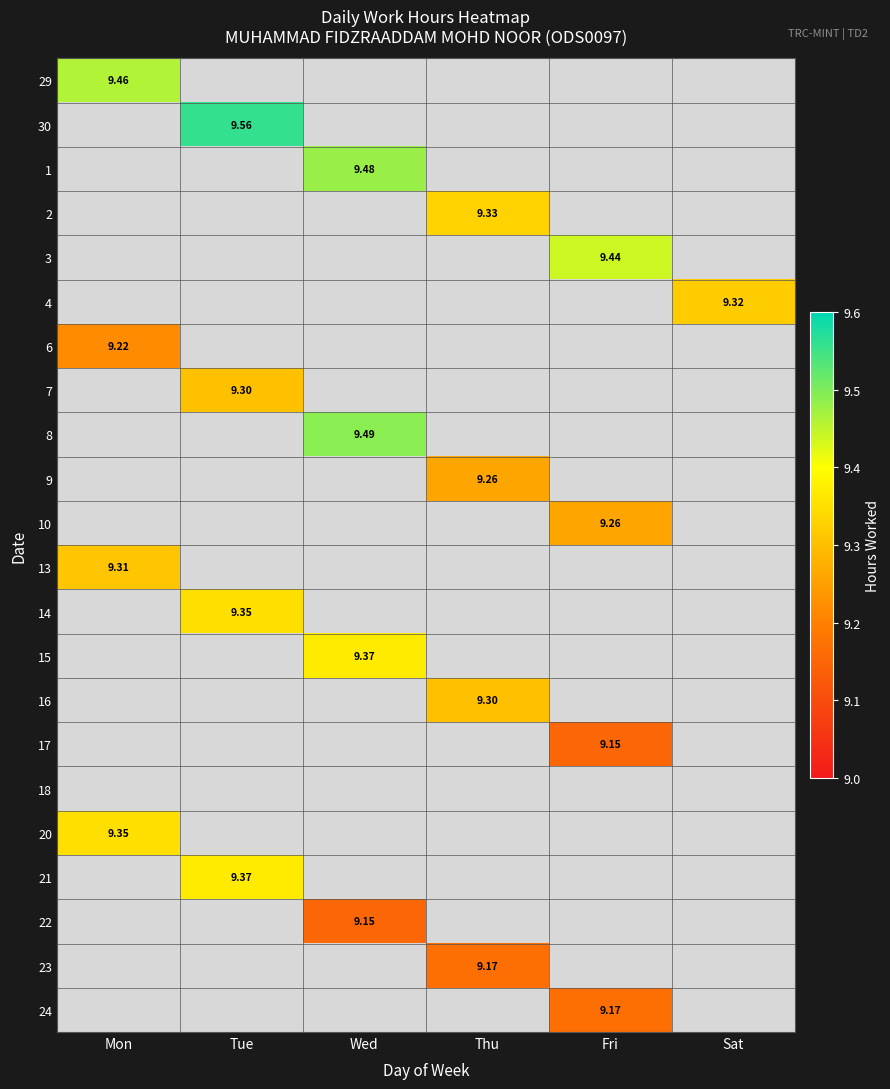

At how many categories does at least one series exceed 9?

6